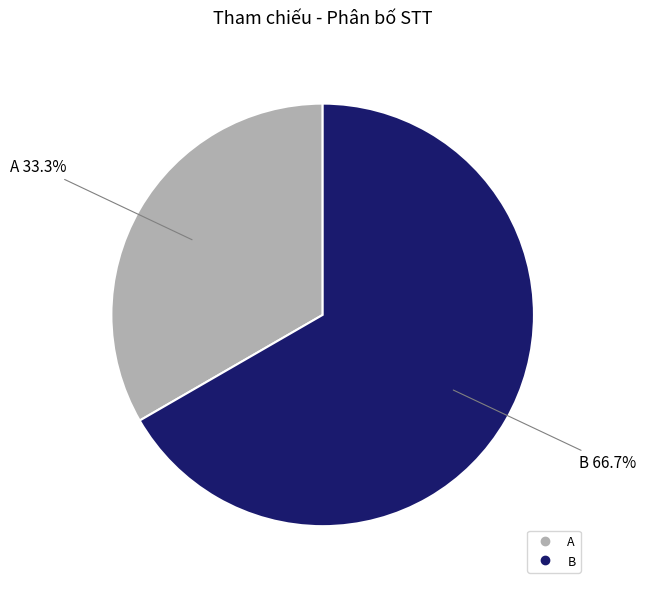

True or false: A accounts for 21% of the total.

False